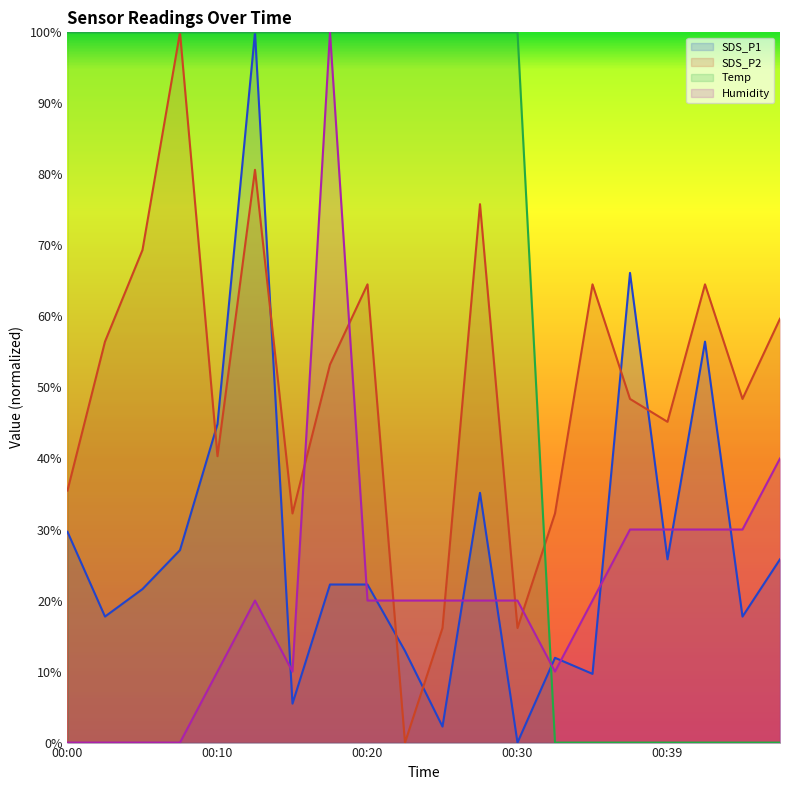

Count the number of categories in the chart.

20